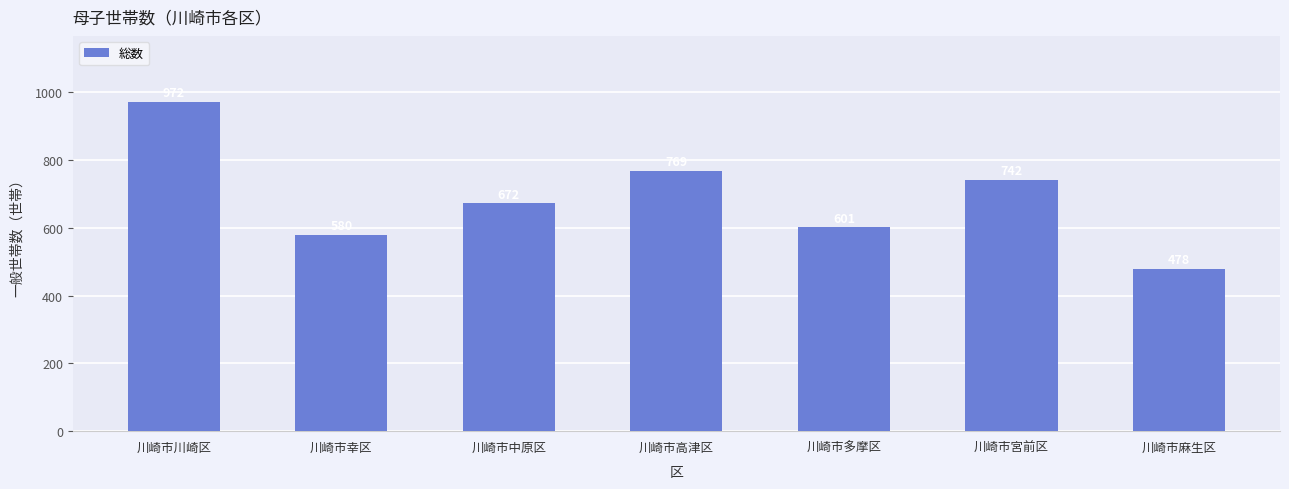

What is the difference between the values at 川崎市宮前区 and 川崎市多摩区?

141